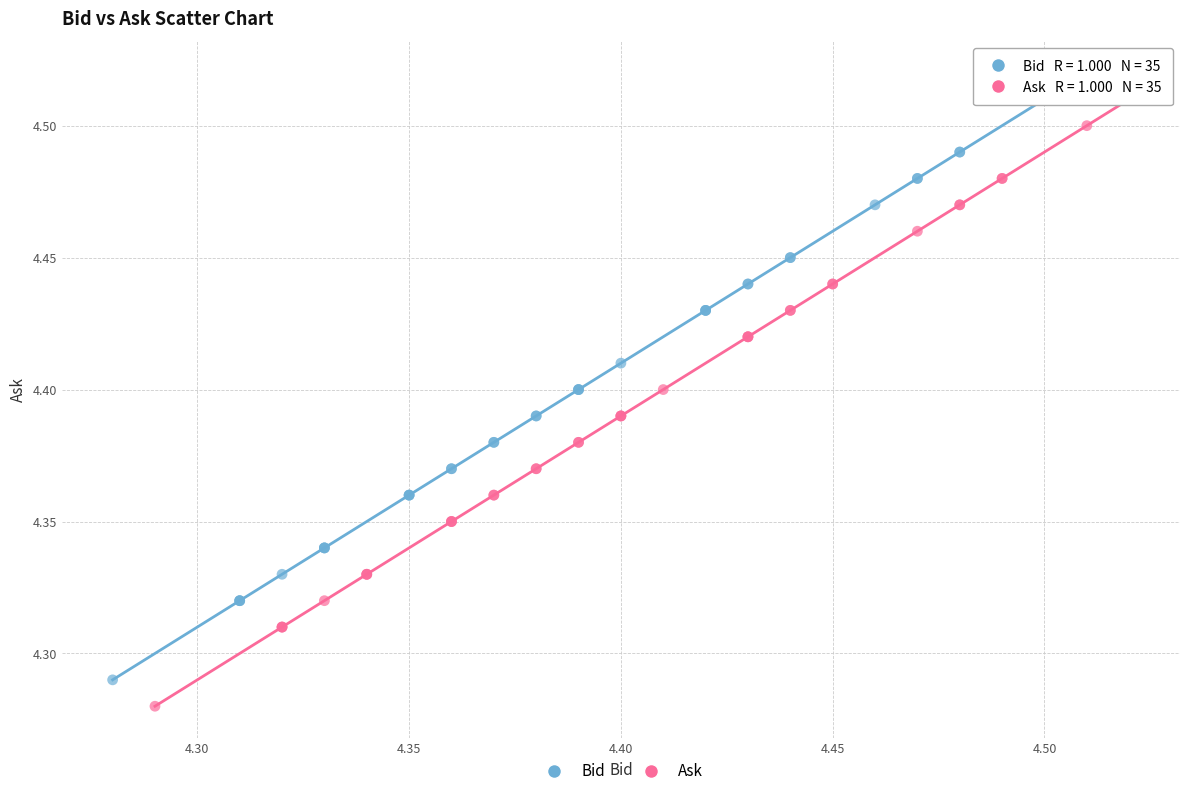

Which series reaches the maximum Y coordinate?

Bid